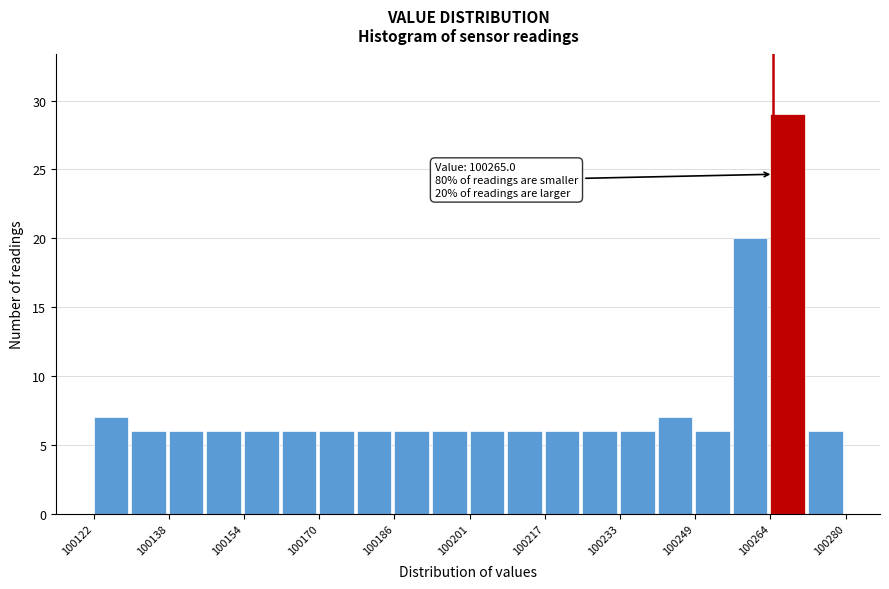

Read against the x-axis, roughly where is the centre of the tallest bar?

100268